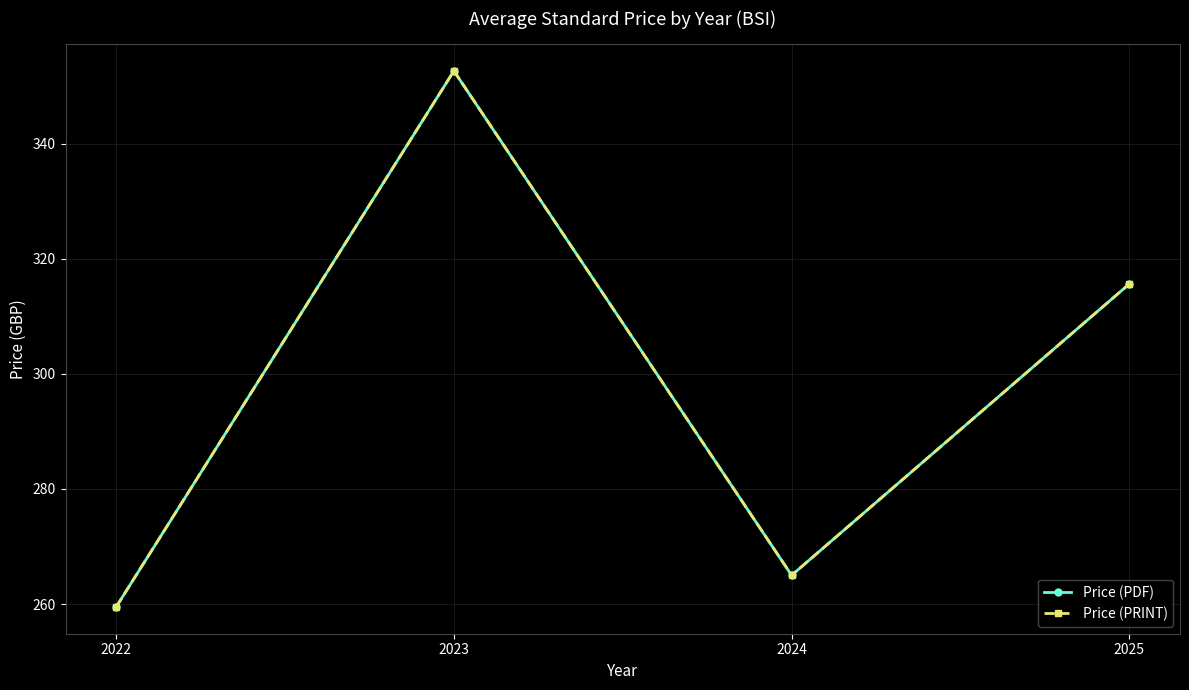

Does the chart have visible grid lines?

Yes